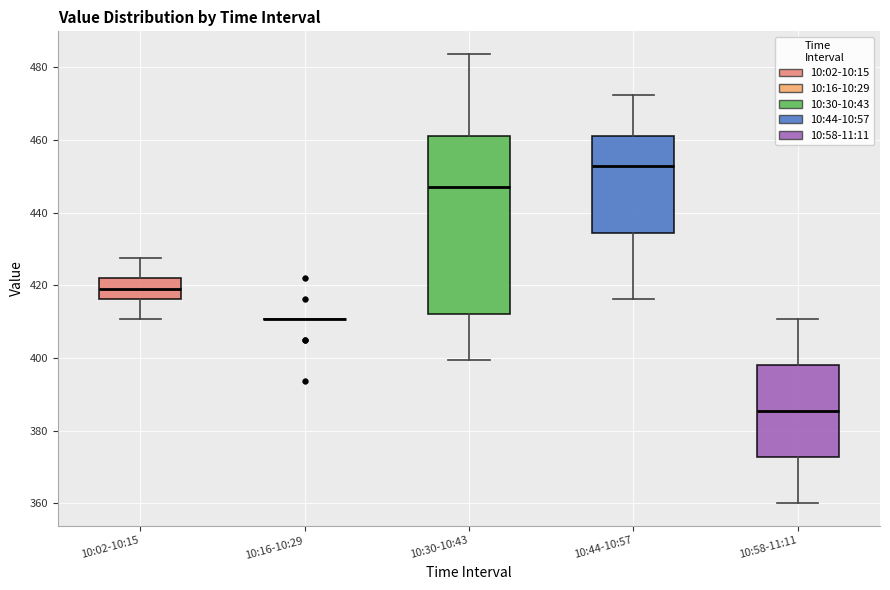

Reading left to right, read every box against the y-axis: the position of its median line, the range the box covers, and the ends of its whiskers. The values are not printed on the chart, so give them approximately, as read against the axis.

10:02-10:15: median 420, box 416 to 422, whiskers 410 to 428
10:16-10:29: box collapsed to a line at 410, whiskers 410 to 410
10:30-10:43: median 448, box 412 to 462, whiskers 400 to 484
10:44-10:57: median 452, box 434 to 462, whiskers 416 to 472
10:58-11:11: median 386, box 372 to 398, whiskers 360 to 410